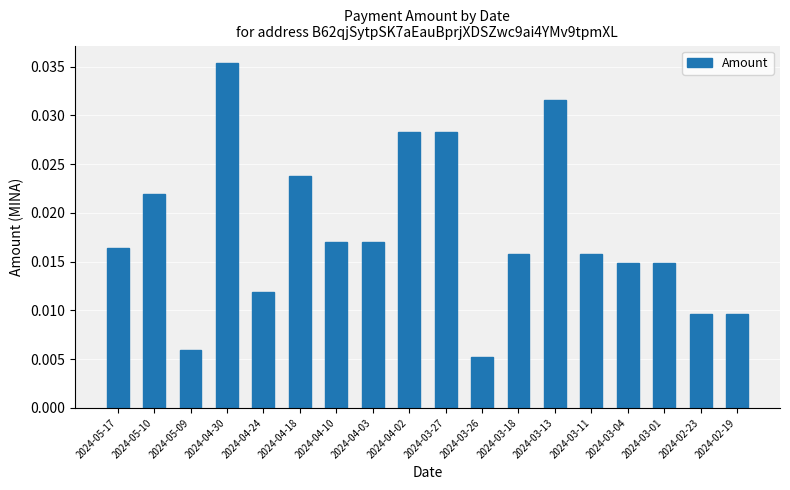

Count the values in the range 0 to 1.

18